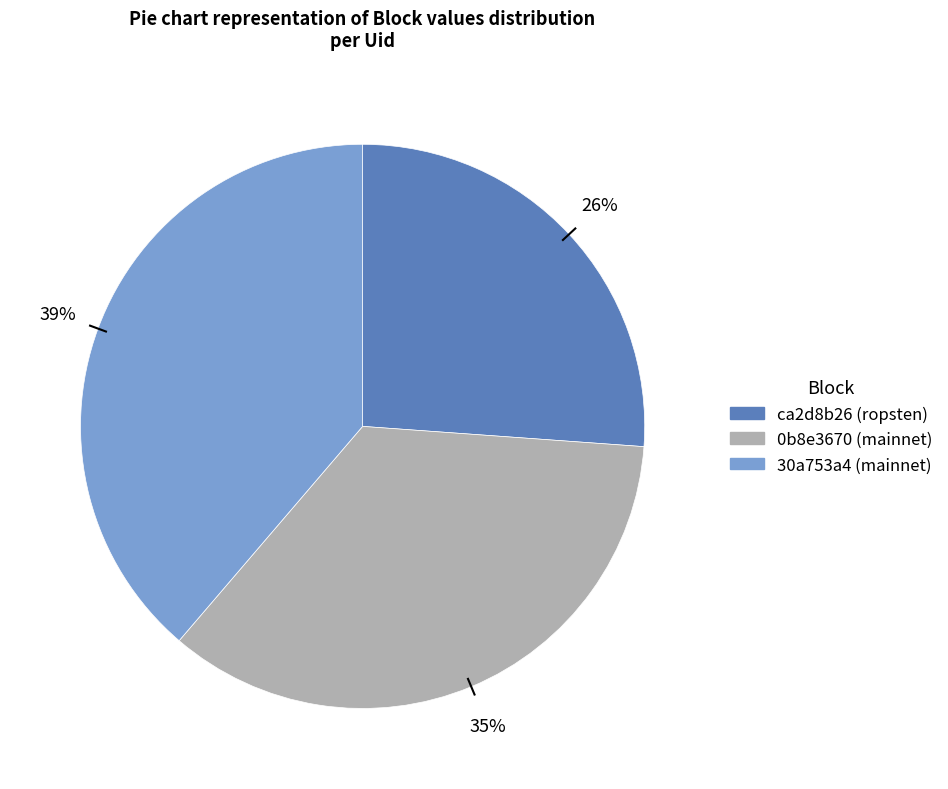

To the nearest percent, what is the average slice percentage?

33%